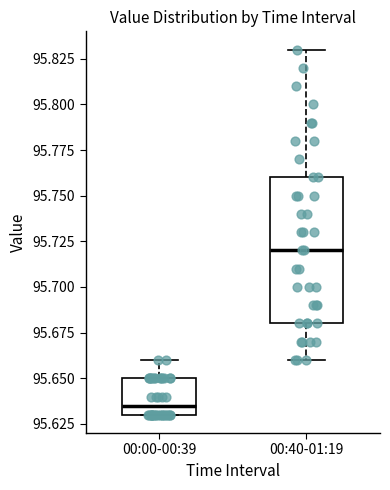

Reading left to right, read every box against the y-axis: the position of its median line, the range the box covers, and the ends of its whiskers. The values are not printed on the chart, so give them approximately, as read against the axis.

00:00-00:39: median 95.635, box 95.630 to 95.650, whiskers 95.630 to 95.660
00:40-01:19: median 95.720, box 95.680 to 95.760, whiskers 95.660 to 95.830